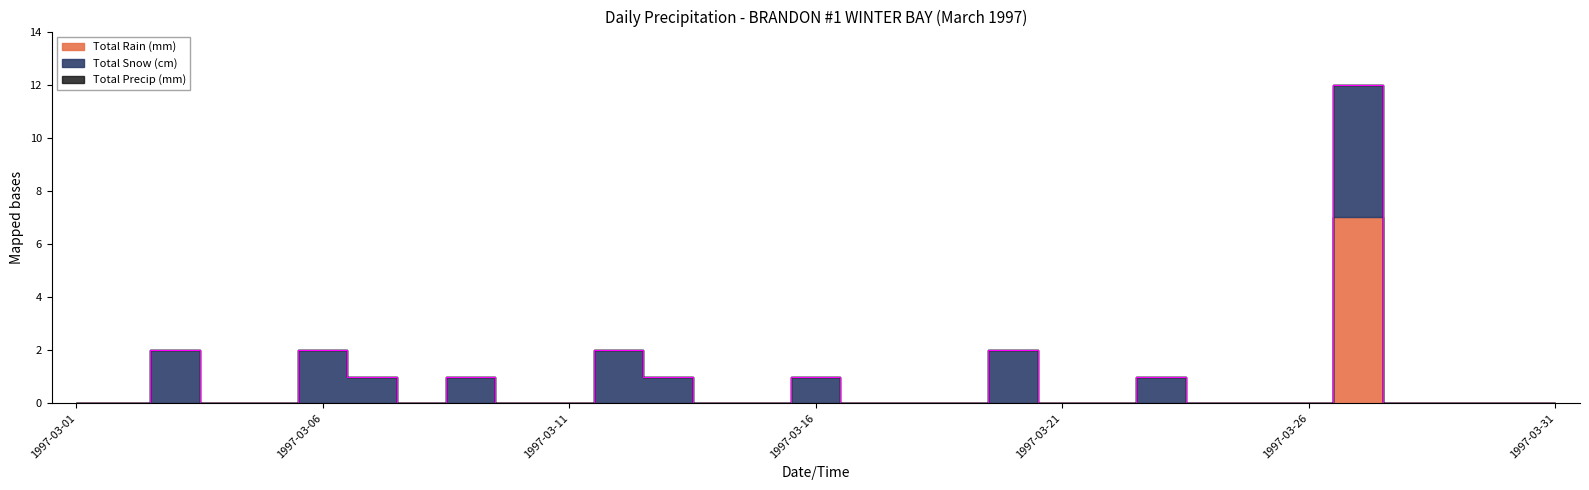

Count the number of data series in this chart.

3